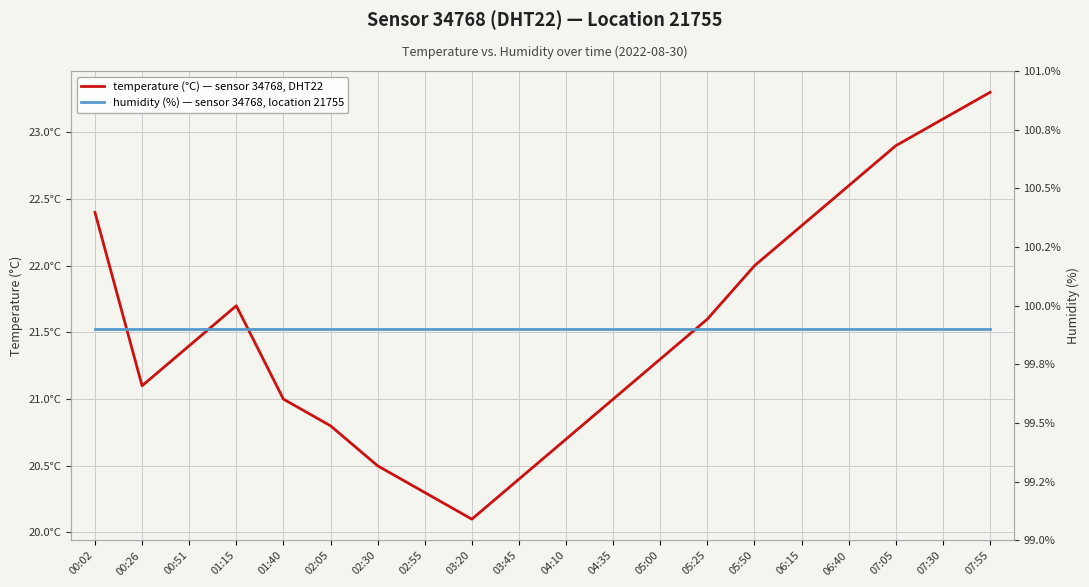

The humidity series shows 99.9 at 00:51. True or false?

True